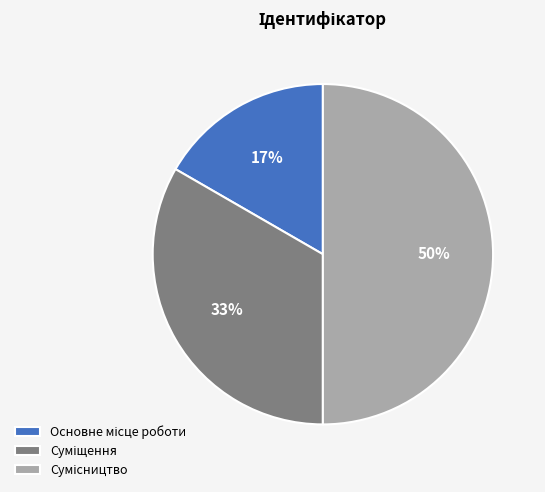

To the nearest percent, what is the difference between the largest and smallest slice percentages?

33%